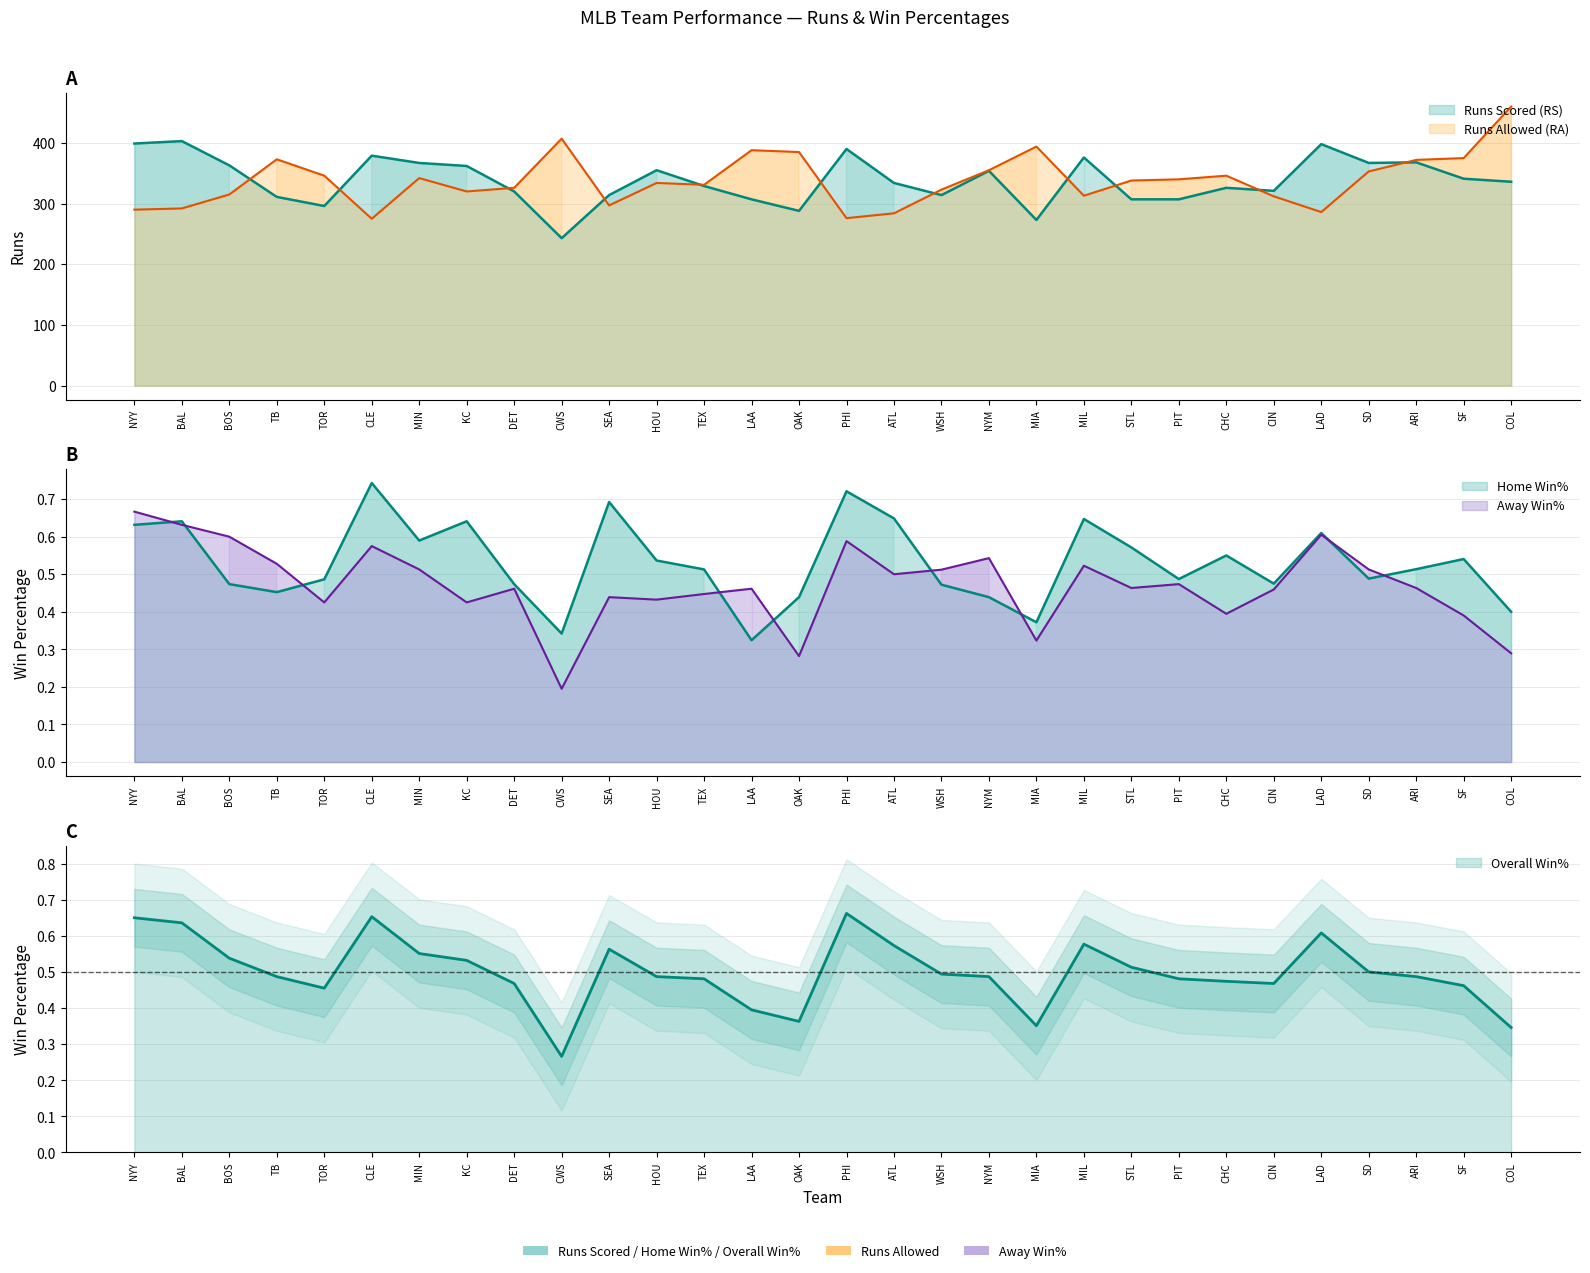

Where is the first local minimum for Wins (W)?

TOR